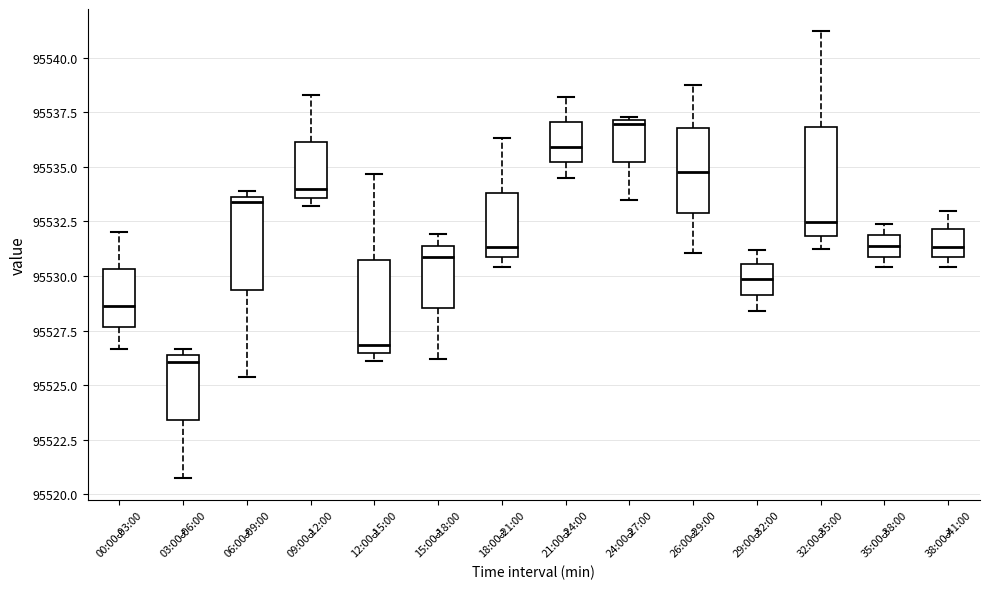

Where is the lower edge of the box for 06:00-09:00 on the y-axis? The values are not printed on the chart, so give them approximately, as read against the axis.

95529.5